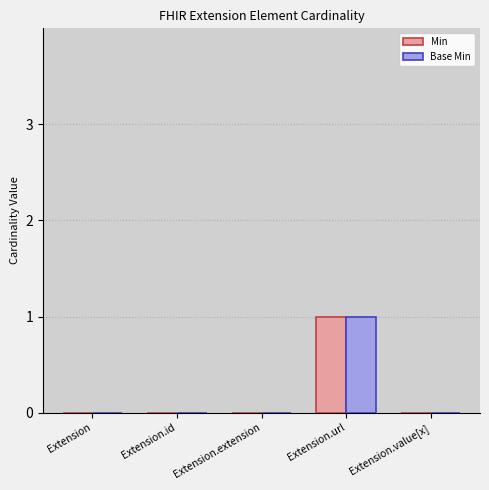

How many groups of bars are there?

5